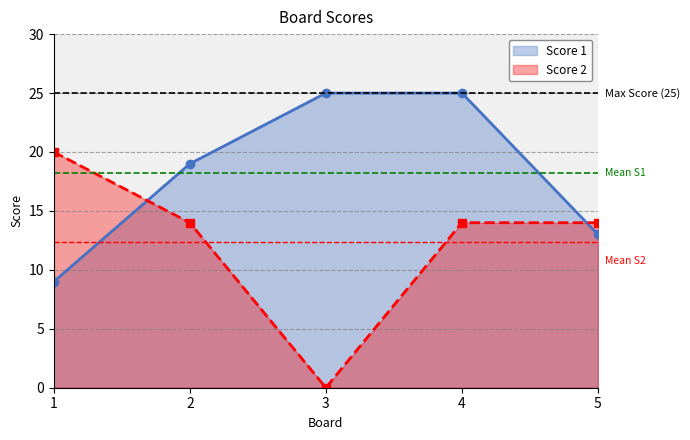

After their last crossing, which series has the higher values: Score 1 or Score 2?

Score 2